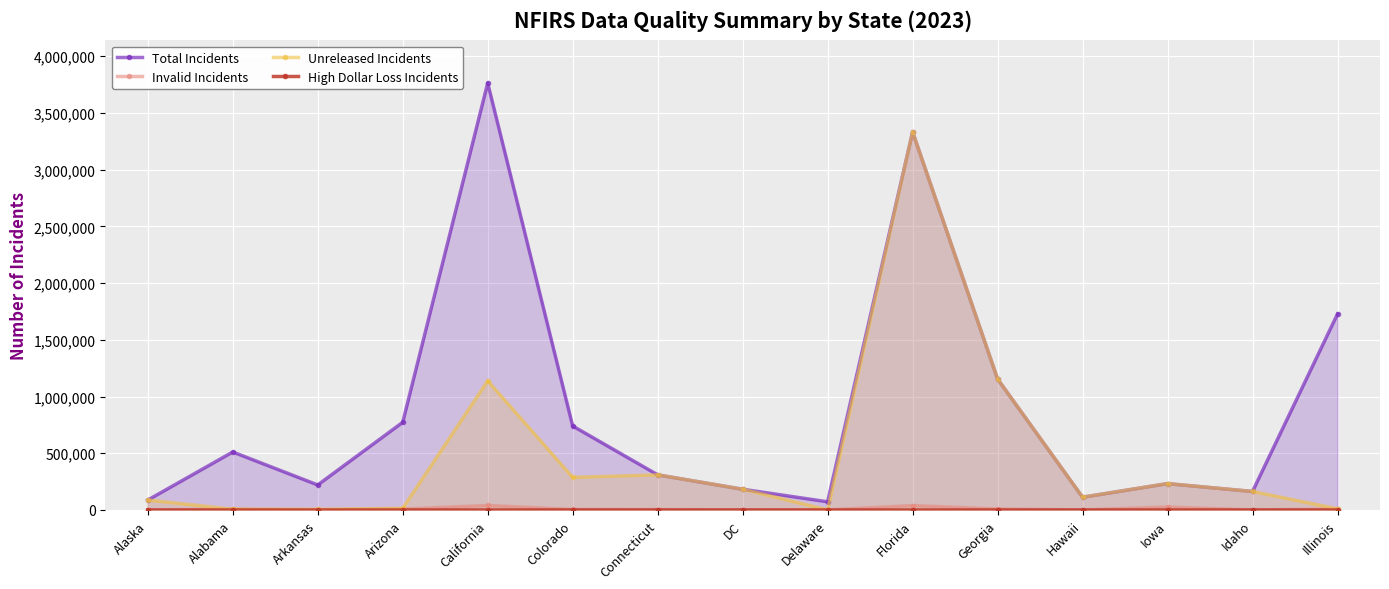

What is the difference between the maximum and second lowest values in the High Dollar Loss Incidents series?

3